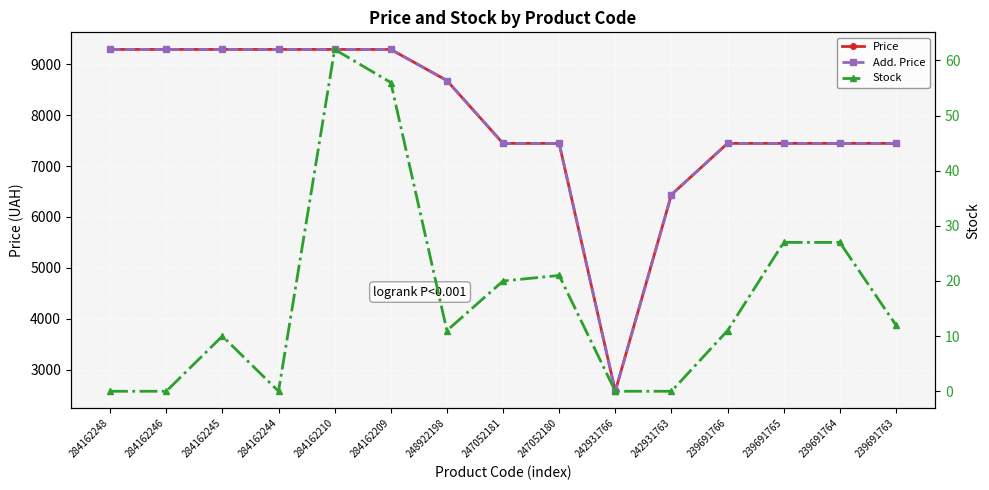

What are all the series names shown in the legend?

Price, Add. Price, Stock